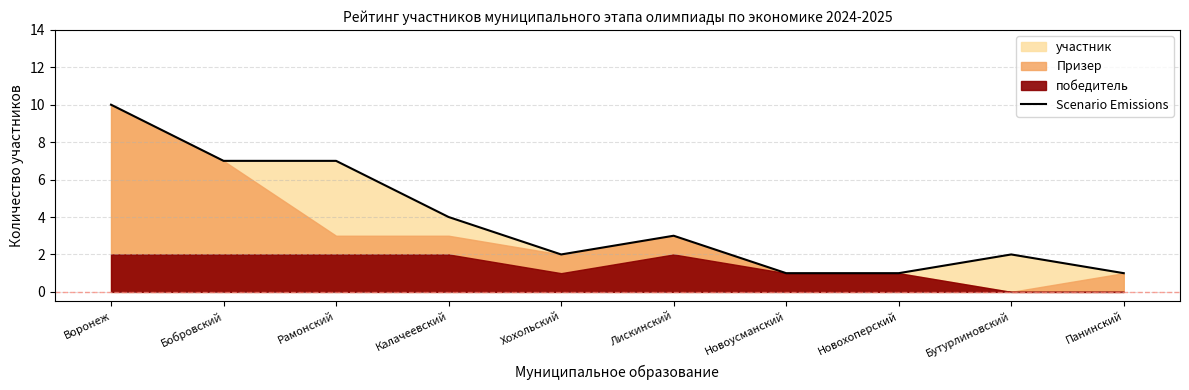

What is the value of the 3rd point from the left?

7